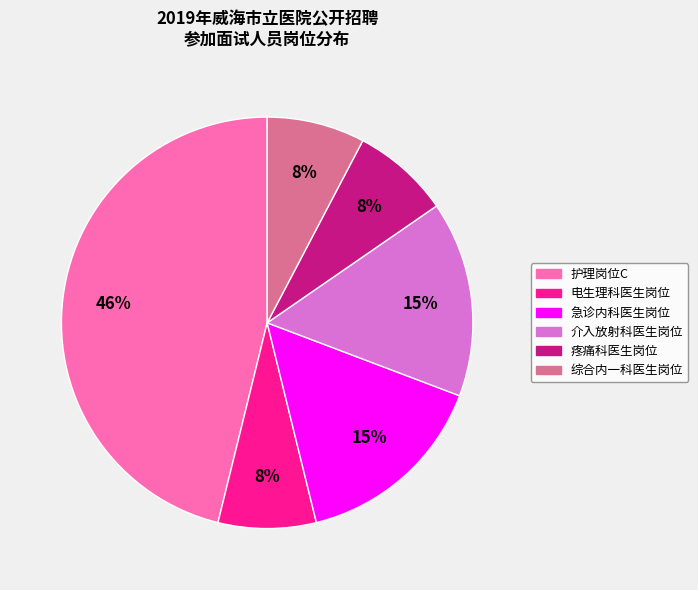

How many segments does this pie chart have?

6